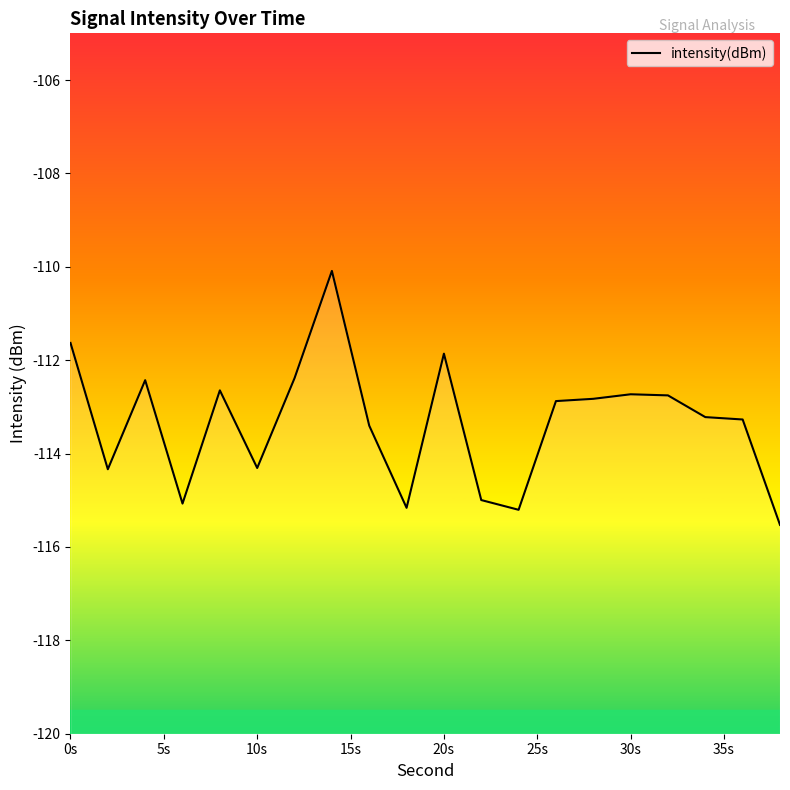

What is the sum of the values at 10s and 30s?

-227.0